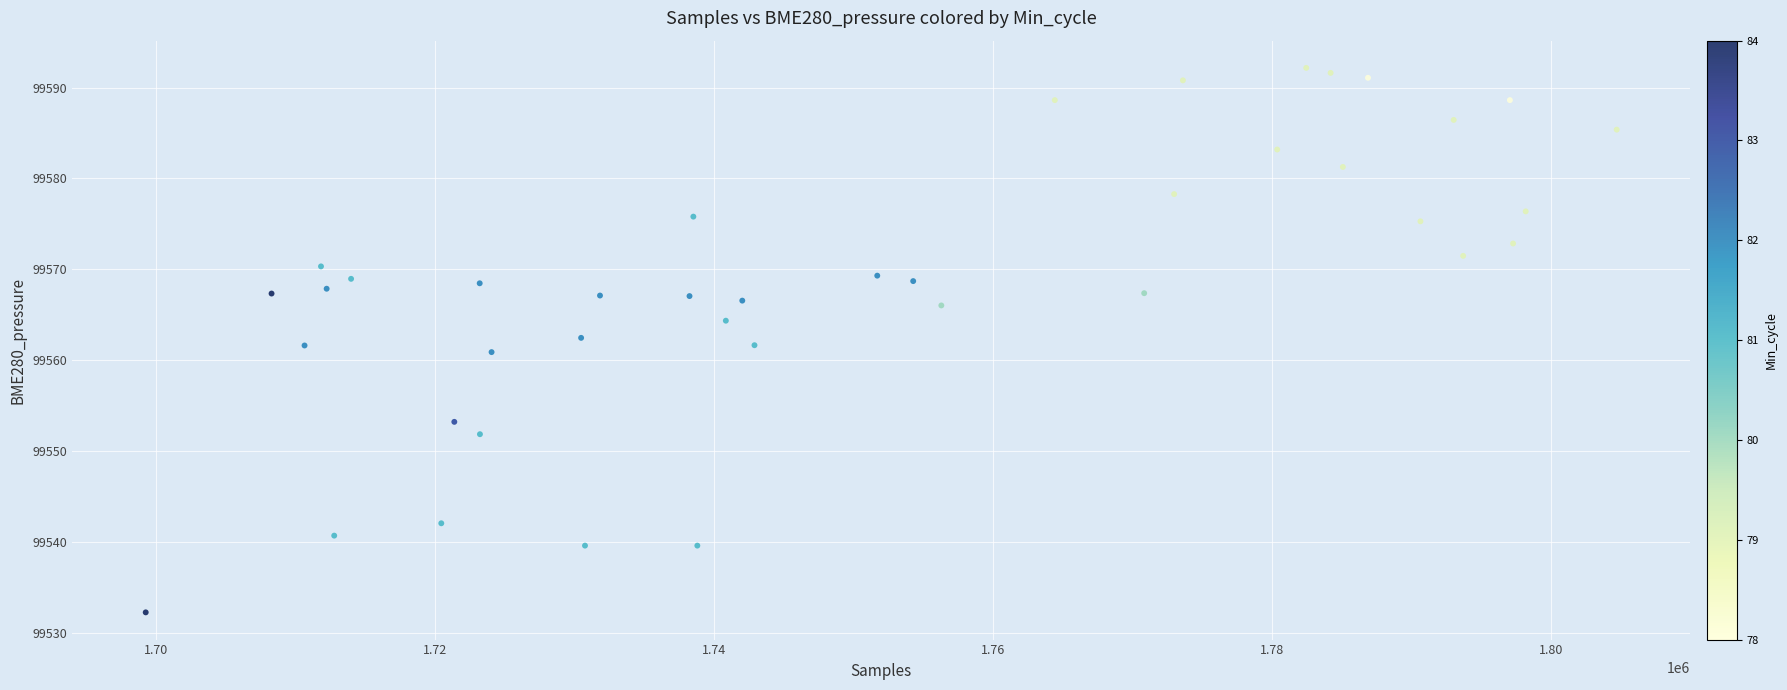

What is the range of Y values (max minus min)?

60.0